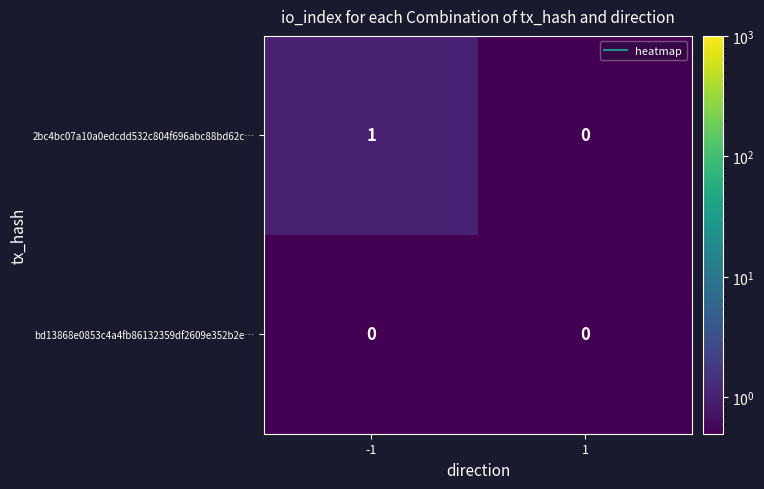

Which category has the highest value across all series?

-1